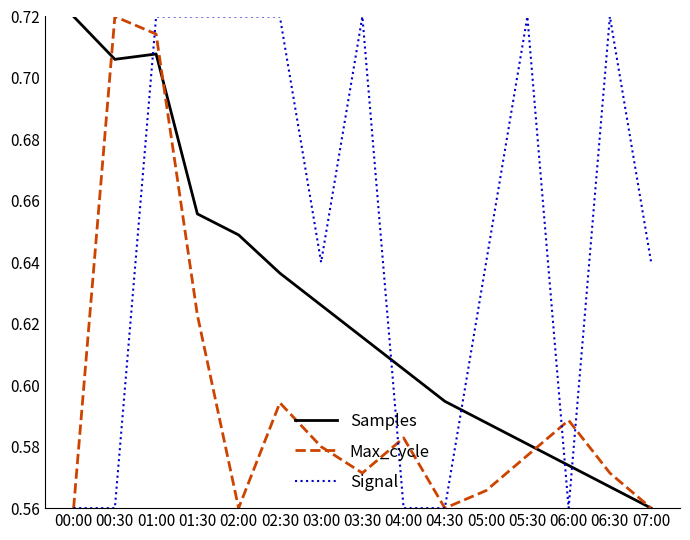

Between 00:00 and 03:00, which series saw the biggest shift?

Samples